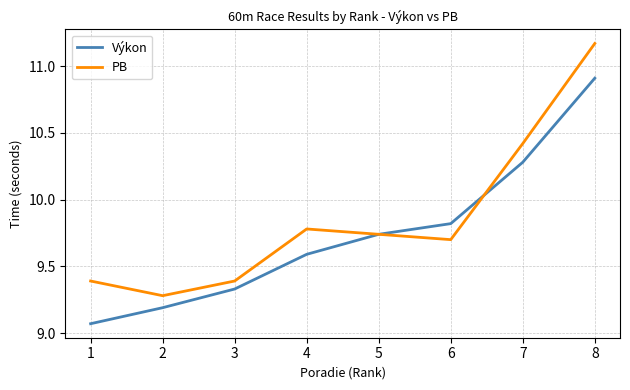

At which category is the sum across all series the highest?

8